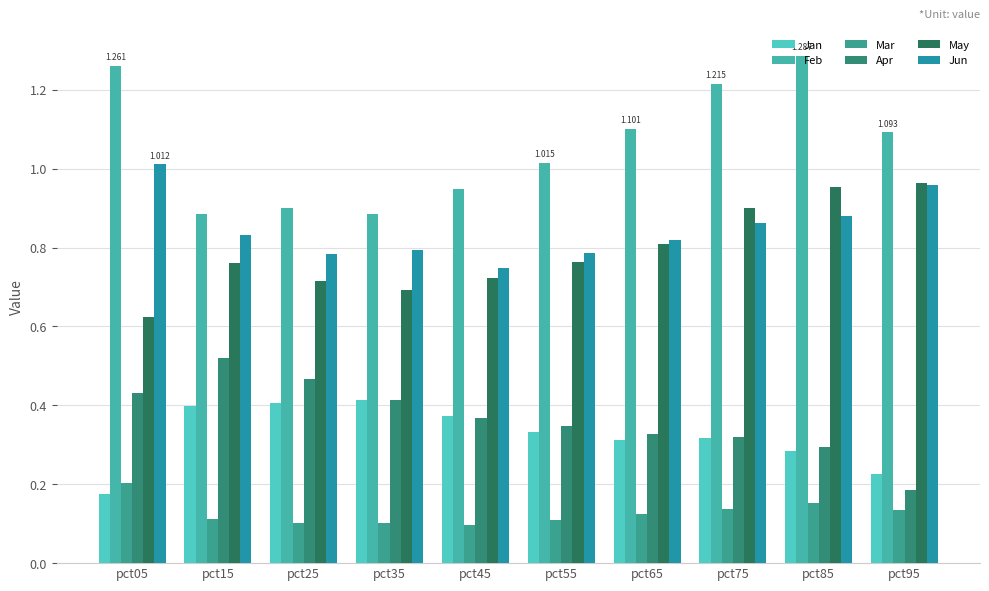

What is the value of the Mar bar at the 10th from the left?

0.1